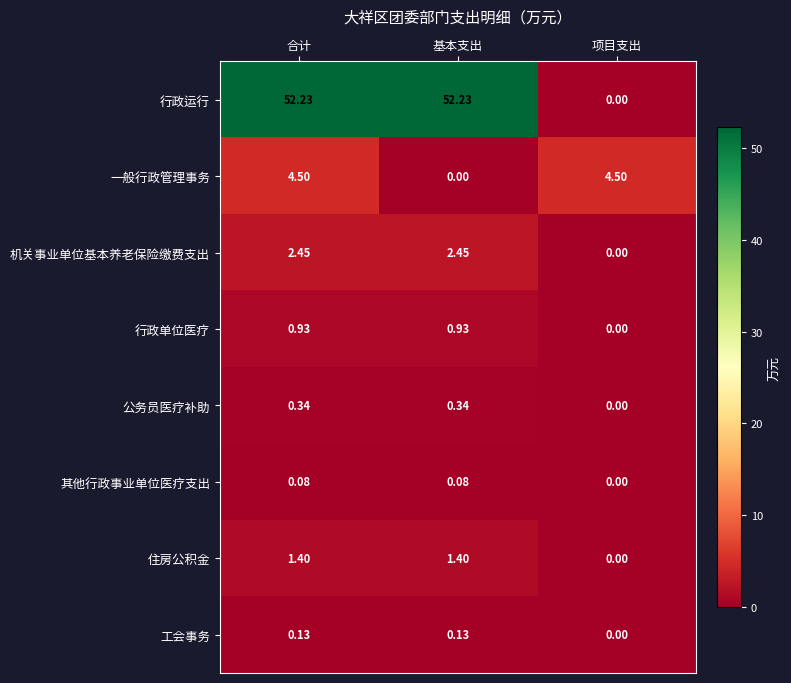

At which category is the sum across all series the highest?

合计